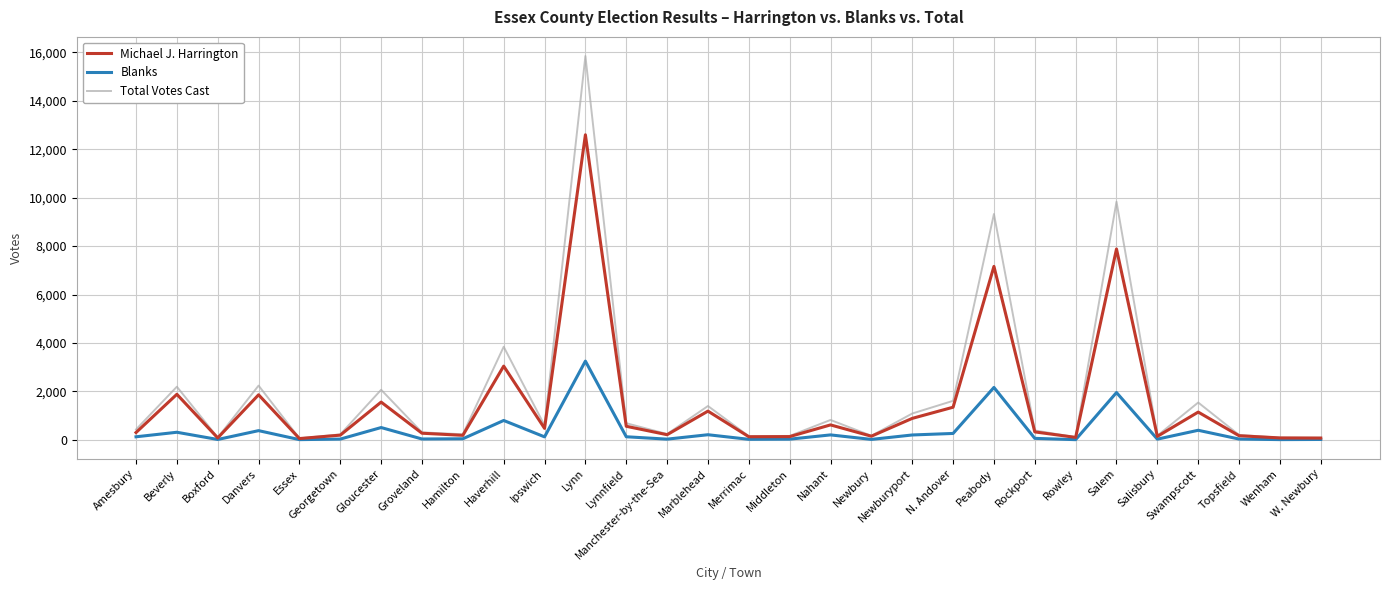

At which category is the sum across all series the highest?

Lynn